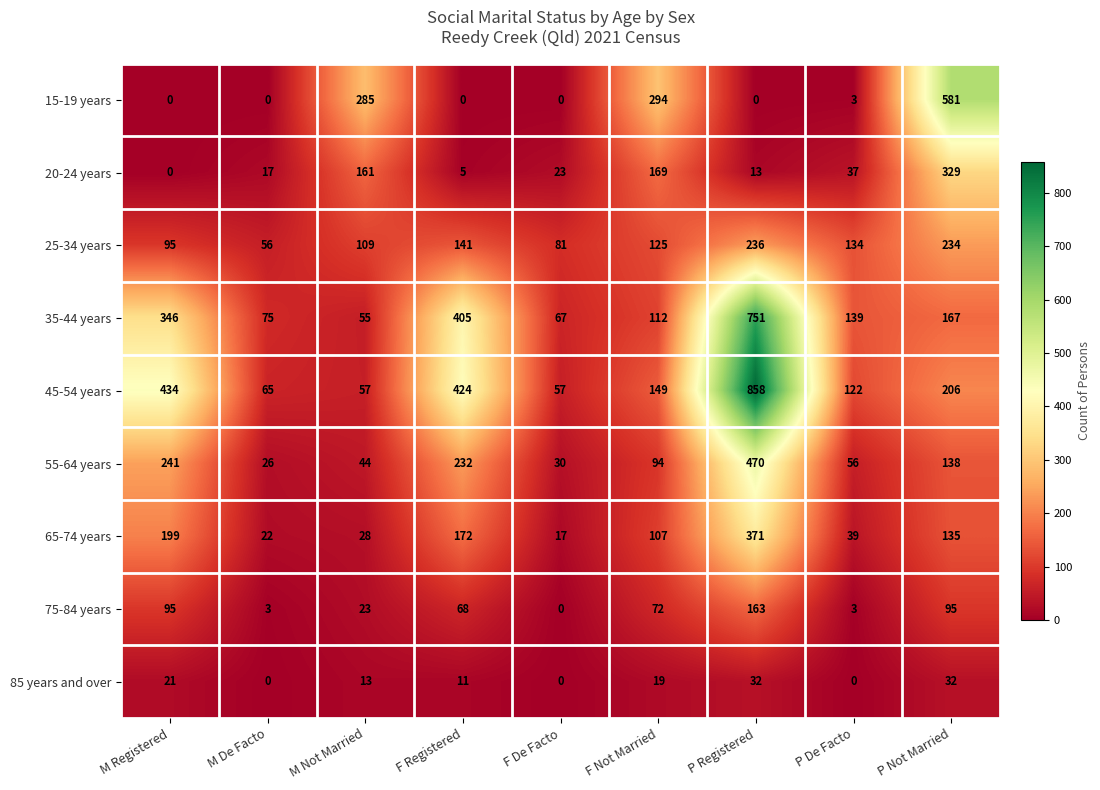

How many series are shown in this chart?

9